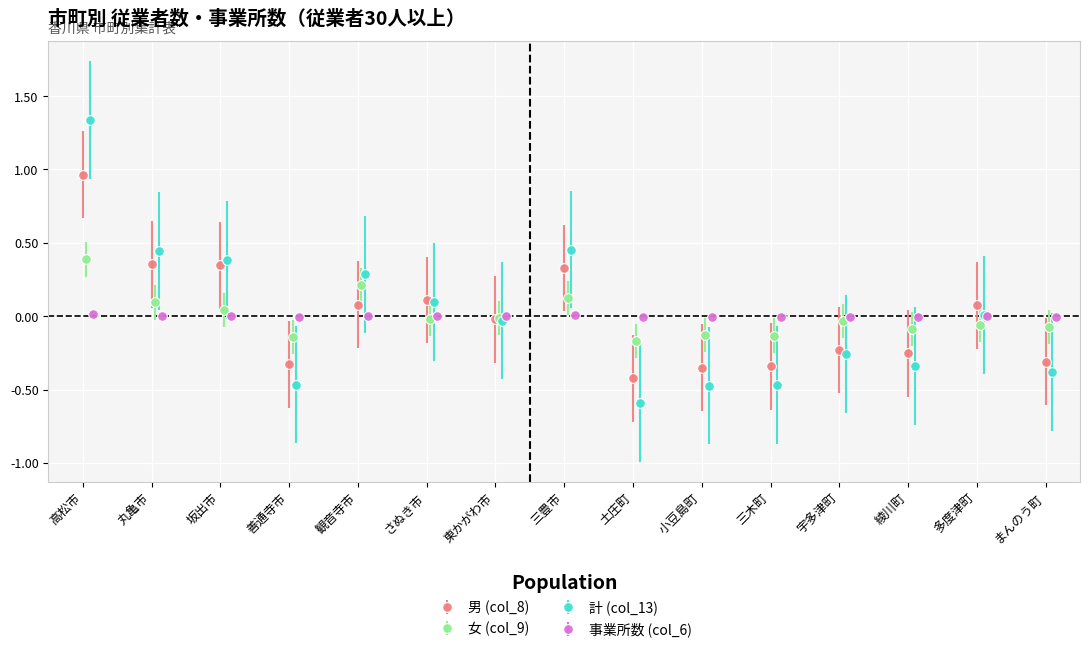

Does the chart display data point markers on the line(s)?

Yes